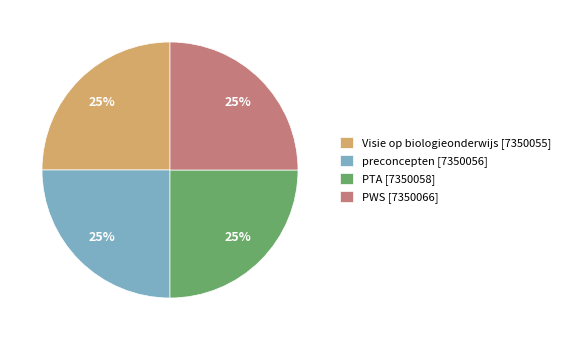

Is Visie op biologieonderwijs the majority of the pie?

No